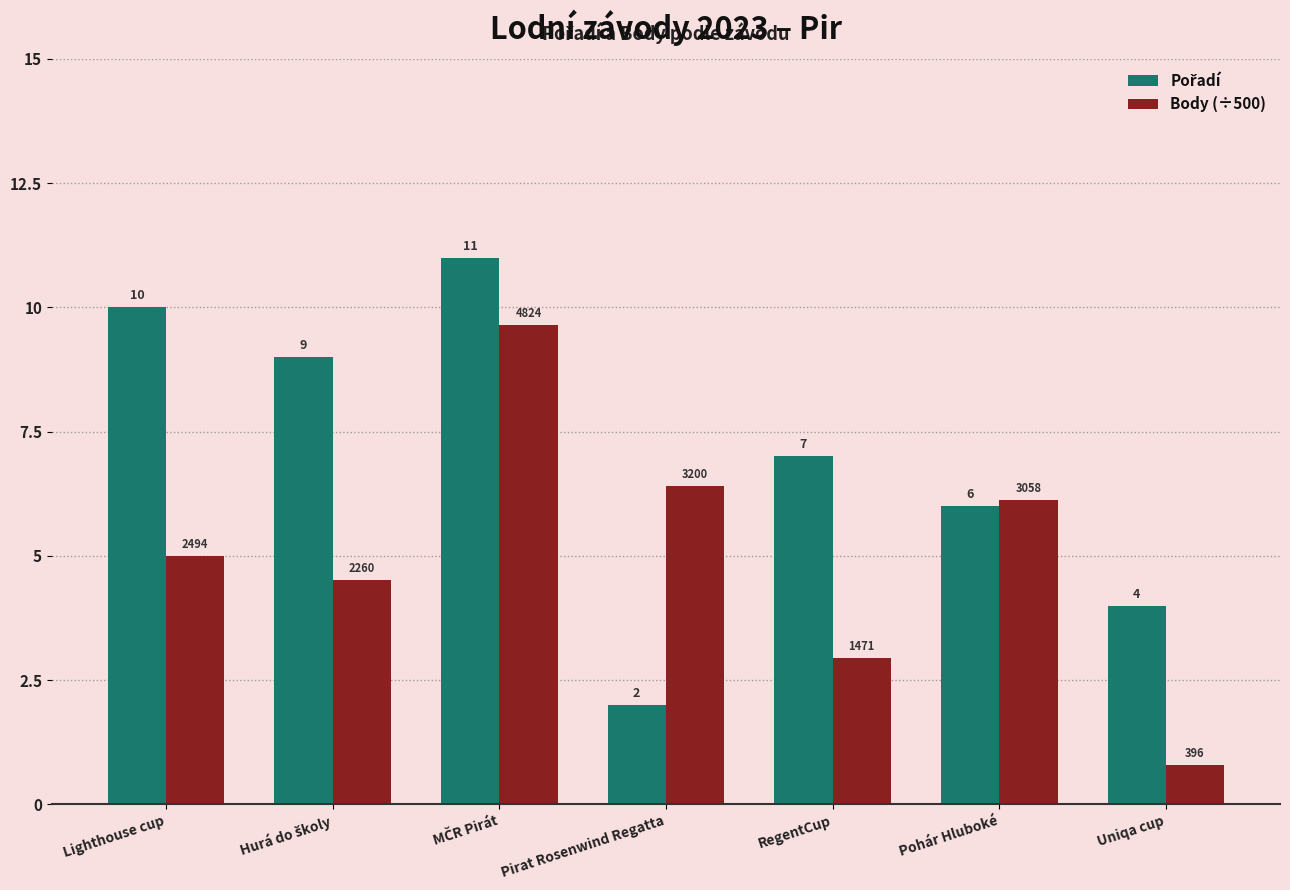

What is the highest value of the Body (÷500) series?

9.6